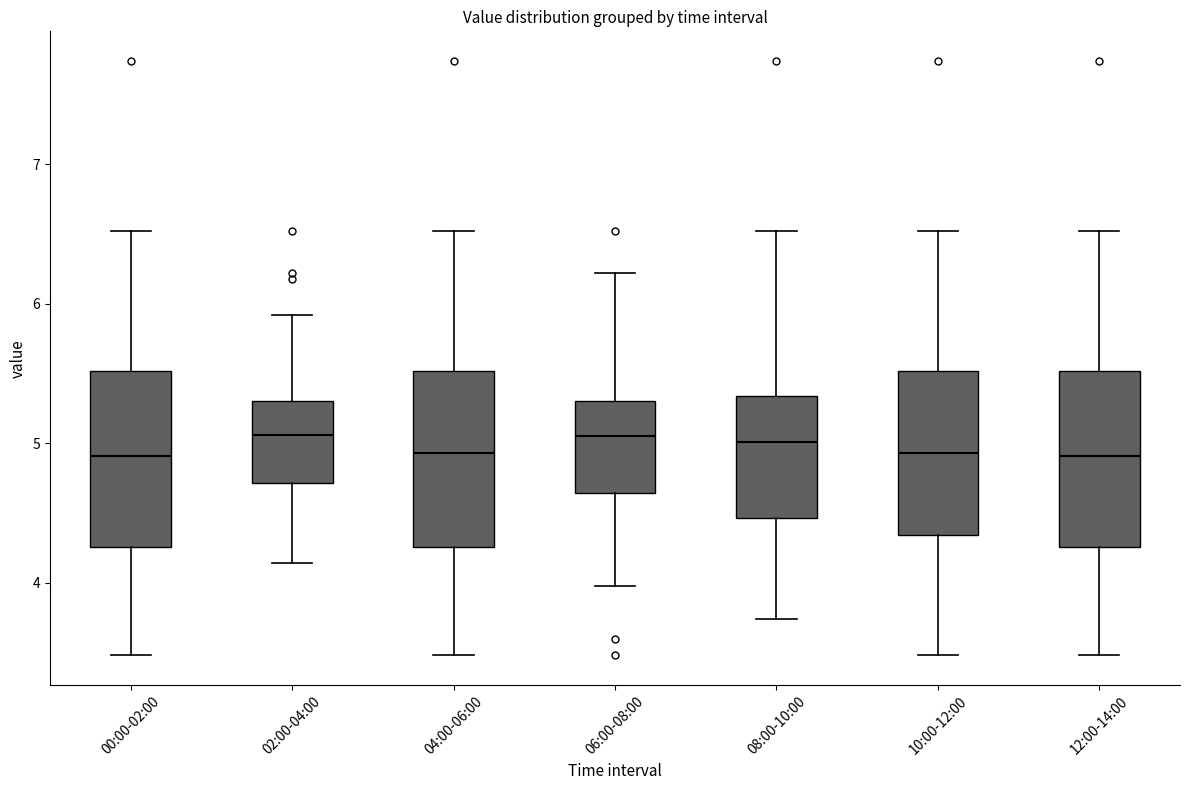

Reading left to right, transcribe this box plot: for each box, give where its median line is, the range the box spans, and where its two whiskers end, as read against the y-axis. The values are not printed on the chart, so give them approximately, as read against the axis.

00:00-02:00: median 4.9, box 4.3 to 5.5, whiskers 3.5 to 6.5
02:00-04:00: median 5.1, box 4.7 to 5.3, whiskers 4.1 to 5.9
04:00-06:00: median 4.9, box 4.3 to 5.5, whiskers 3.5 to 6.5
06:00-08:00: median 5.1, box 4.6 to 5.3, whiskers 4.0 to 6.2
08:00-10:00: median 5.0, box 4.5 to 5.3, whiskers 3.7 to 6.5
10:00-12:00: median 4.9, box 4.3 to 5.5, whiskers 3.5 to 6.5
12:00-14:00: median 4.9, box 4.3 to 5.5, whiskers 3.5 to 6.5